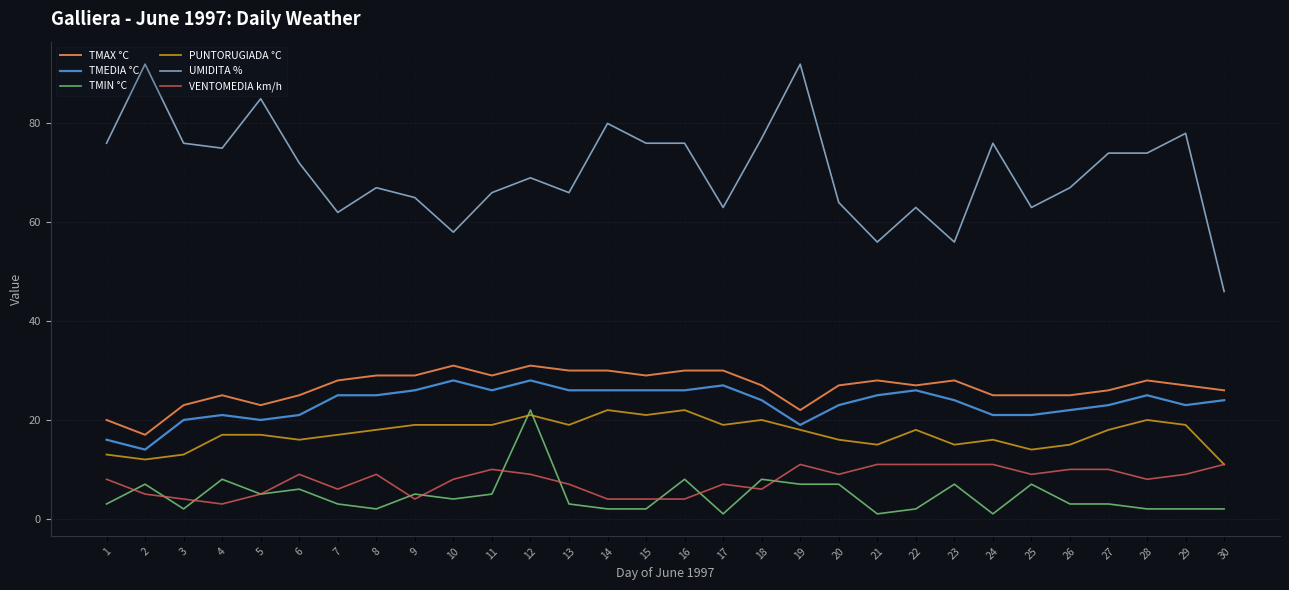

At 3, list the series in order from largest to smallest.

UMIDITA %, TMAX °C, TMEDIA °C, PUNTORUGIADA °C, VENTOMEDIA km/h, TMIN °C